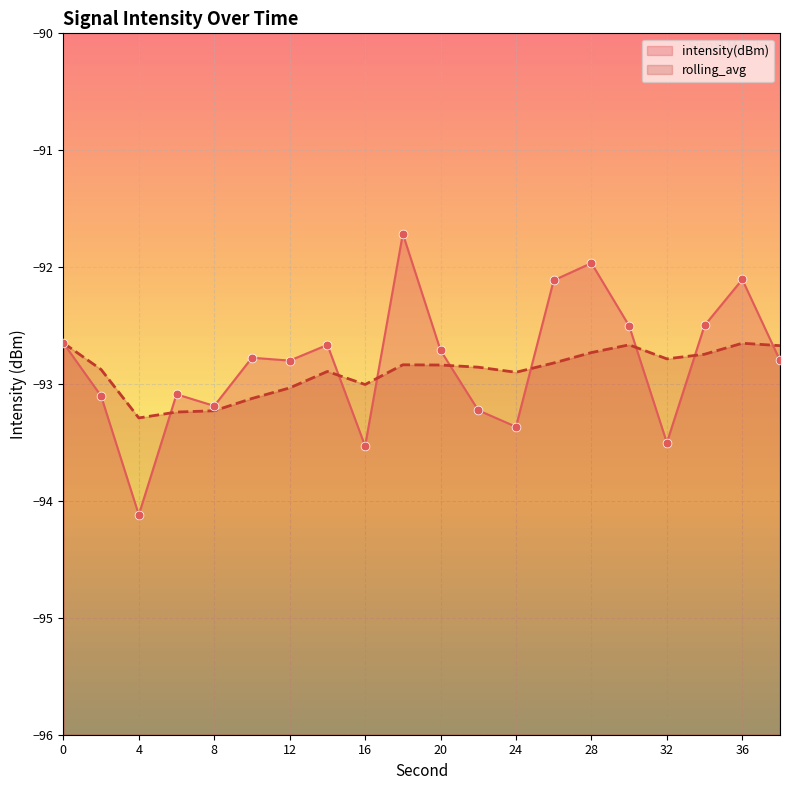

Which series contains the highest Y value?

intensity(dBm)